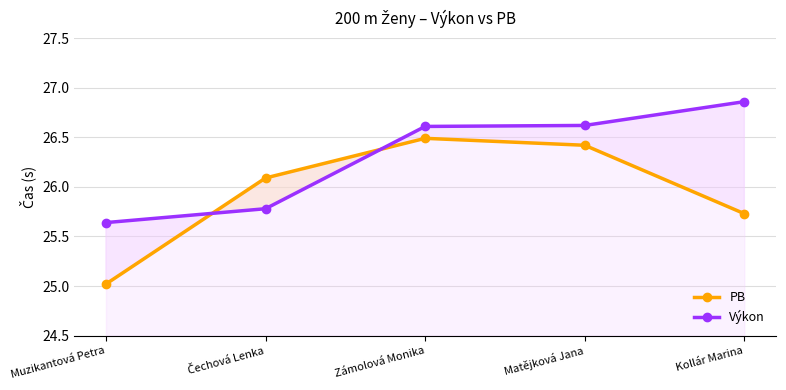

What is the total value across all series at Zámolová Monika?

53.1